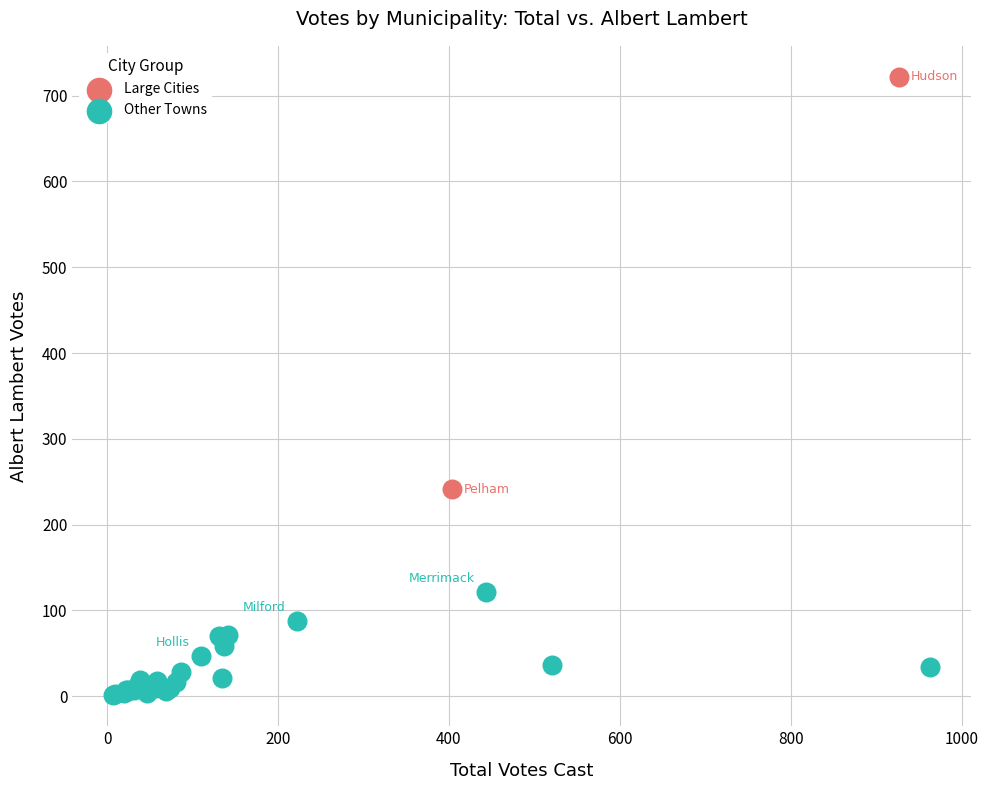

Which series reaches the minimum Y coordinate?

Other Towns